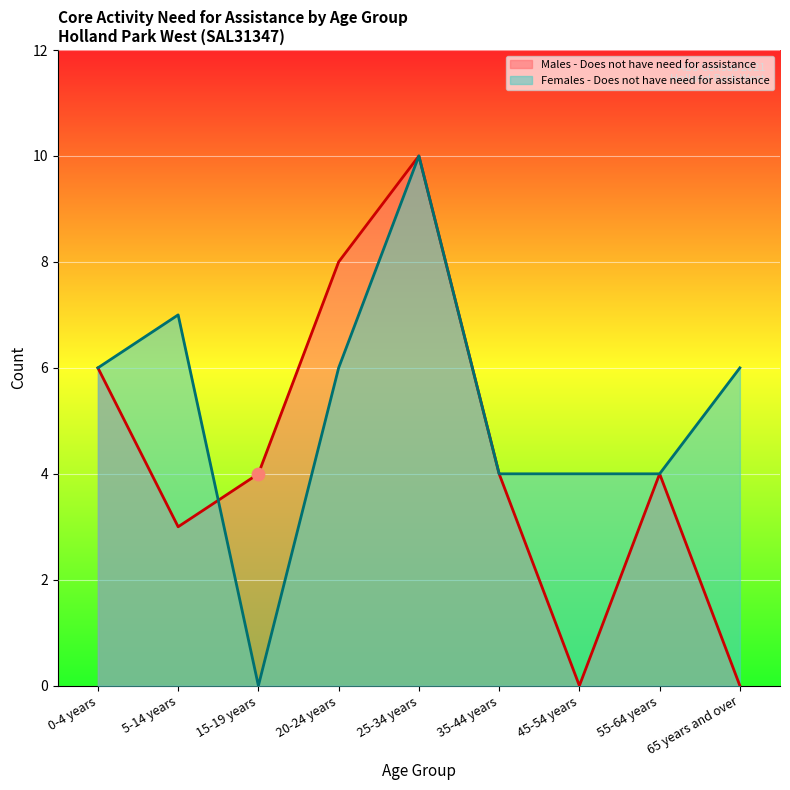

Which series has the largest total across all categories?

Females - Does not have need for assistance